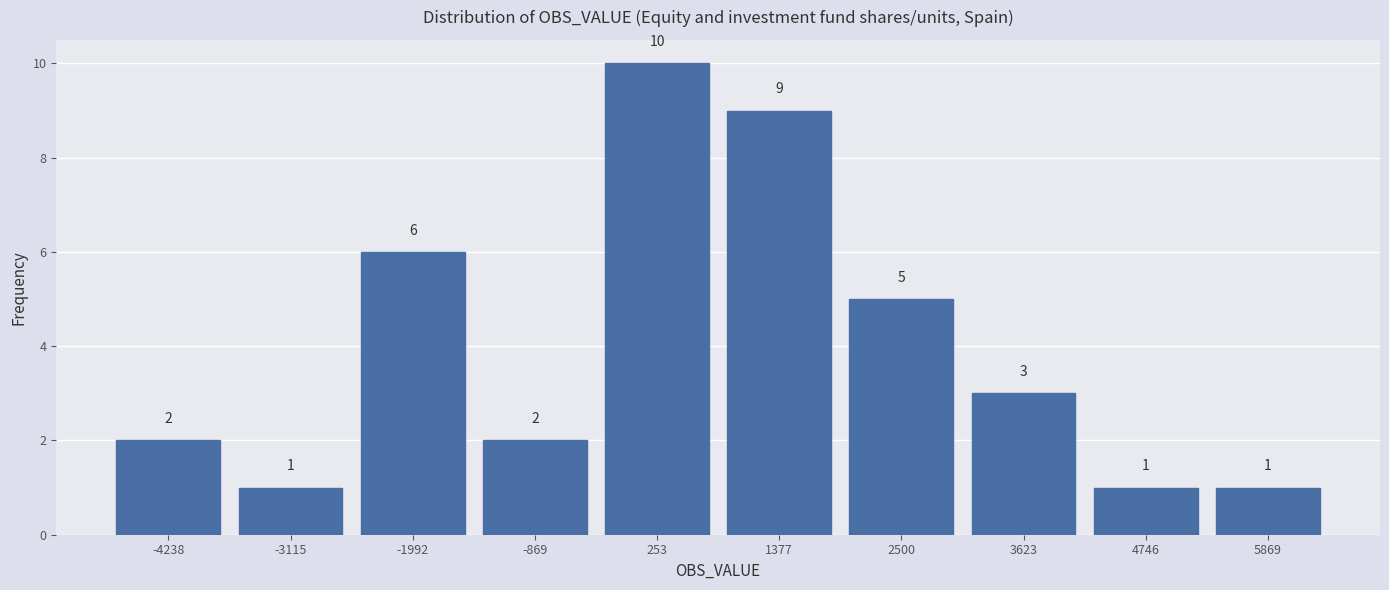

Reading left to right, list every bar in this chart as the range it spans on the x-axis followed by its height. The bar edges are not printed on the chart, so give them approximately, as read against the axis.

-4800 to -3600: 2
-3600 to -2600: 1
-2600 to -1400: 6
-1400 to -400: 2
-400 to 800: 10
800 to 2000: 9
2000 to 3000: 5
3000 to 4200: 3
4200 to 5400: 1
5400 to 6400: 1